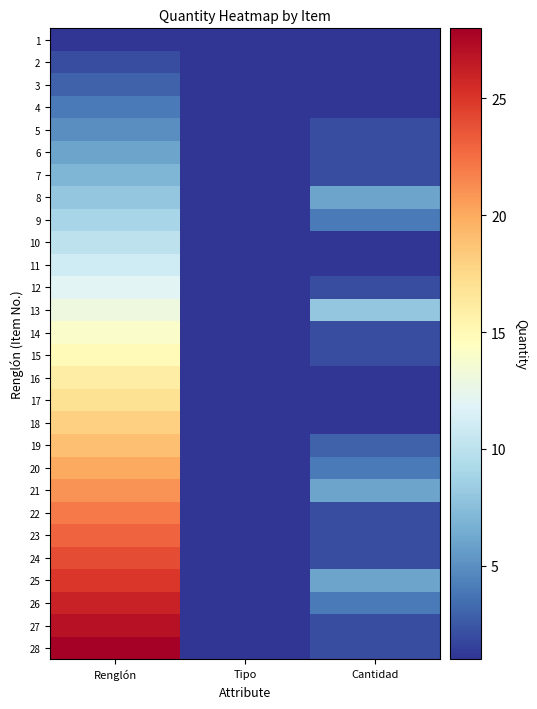

At which category does the chart reach its minimum across all series?

Renglón